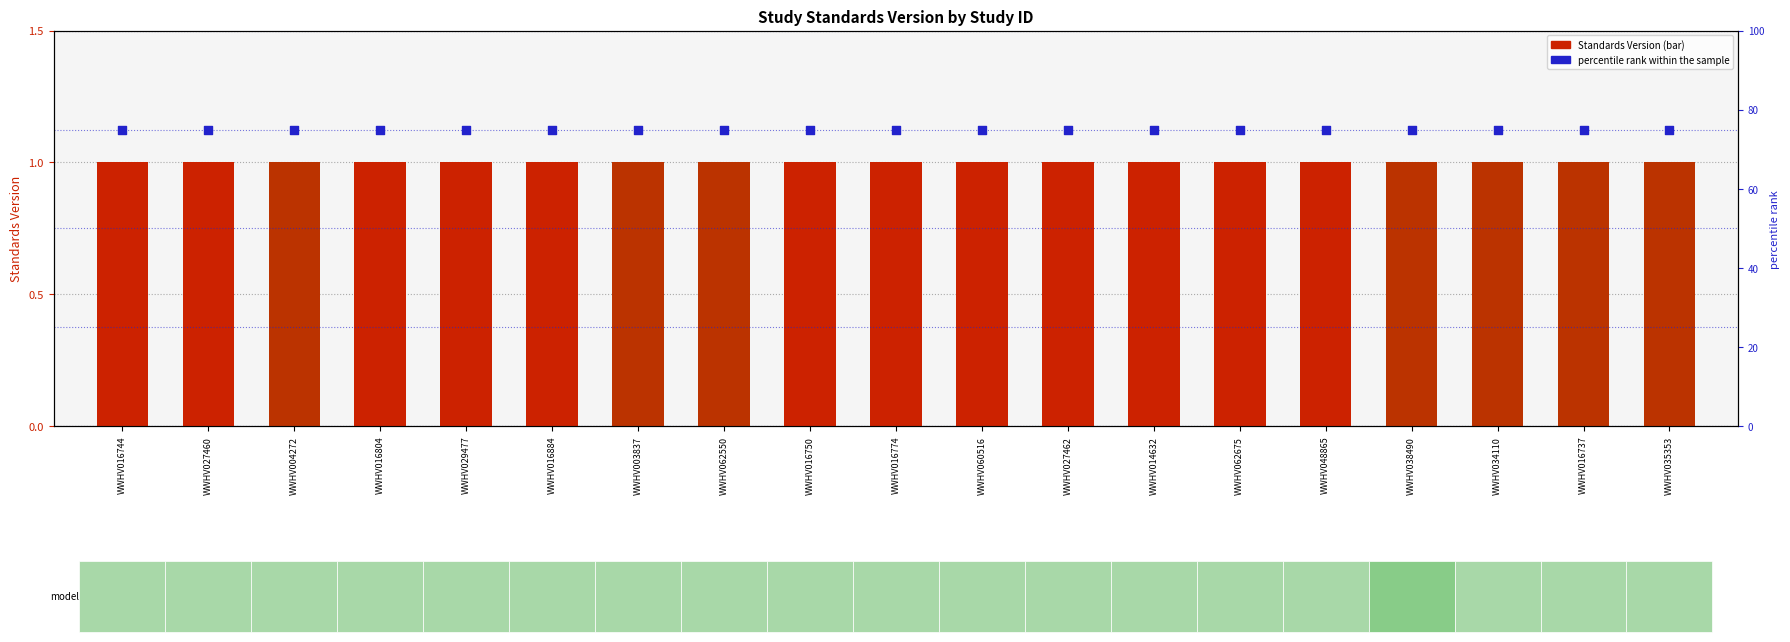

What is the total value across all series at WWHV016737?

76